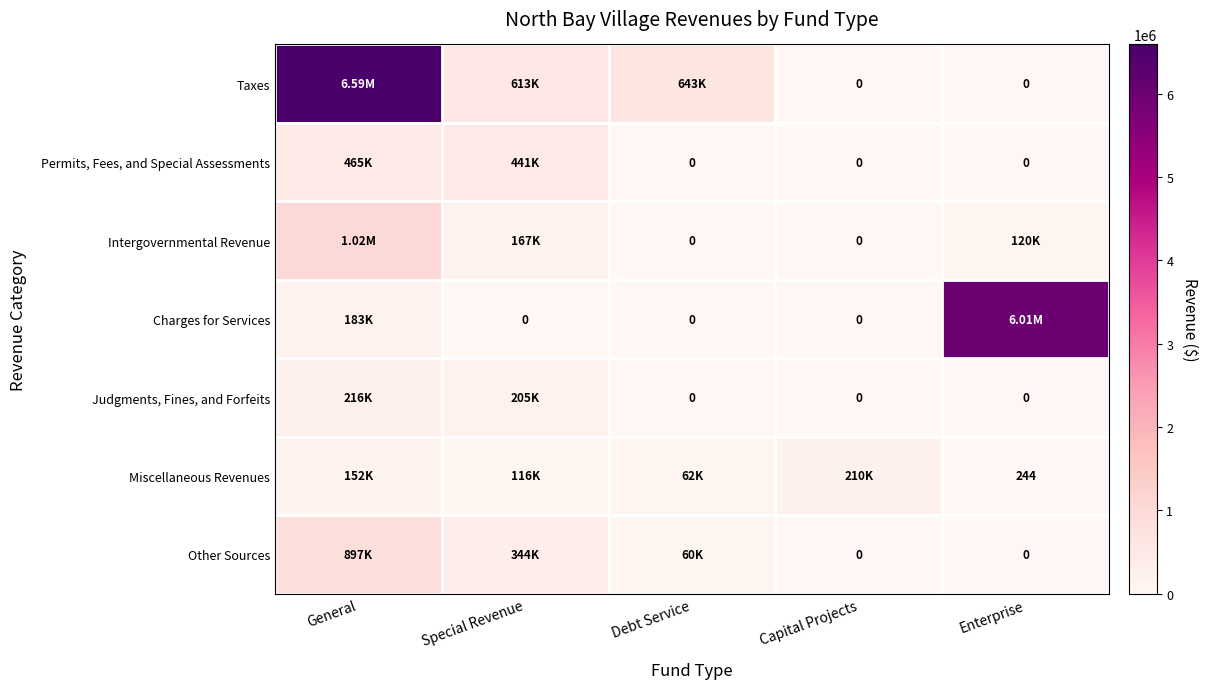

List the series in order of their peak value, highest first.

Taxes, Charges for Services, Intergovernmental Revenue, Other Sources, Permits, Fees, and Special Assessments, Judgments, Fines, and Forfeits, Miscellaneous Revenues